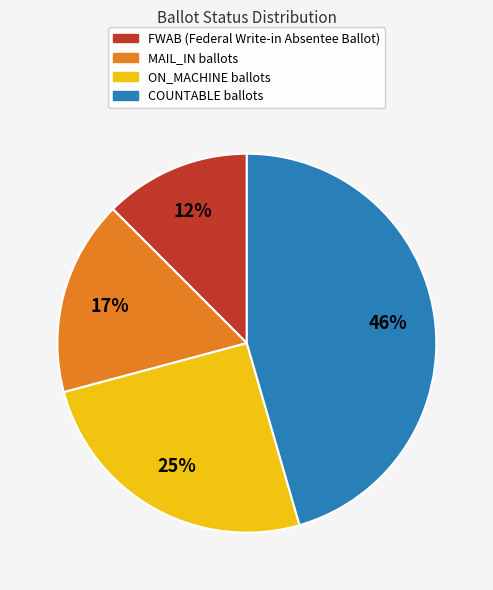

Approximately how many times larger is the value at FWAB compared to ON_MACHINE?

0.5